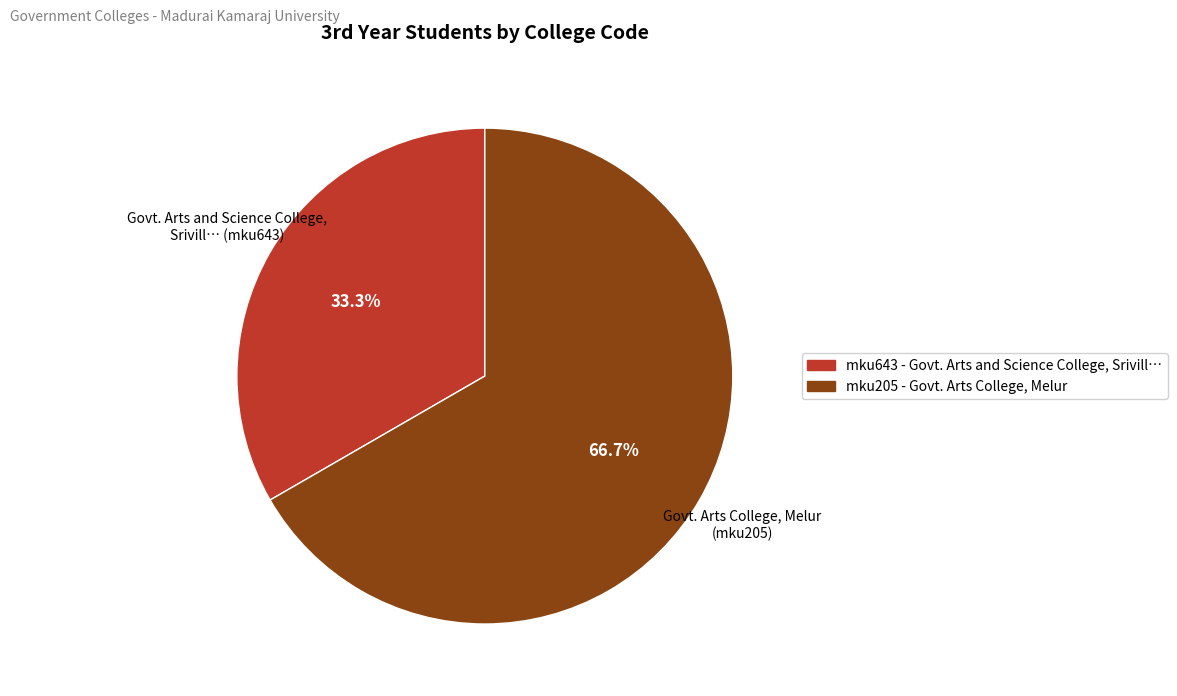

True or false: mku205 accounts for 67% of the total.

True